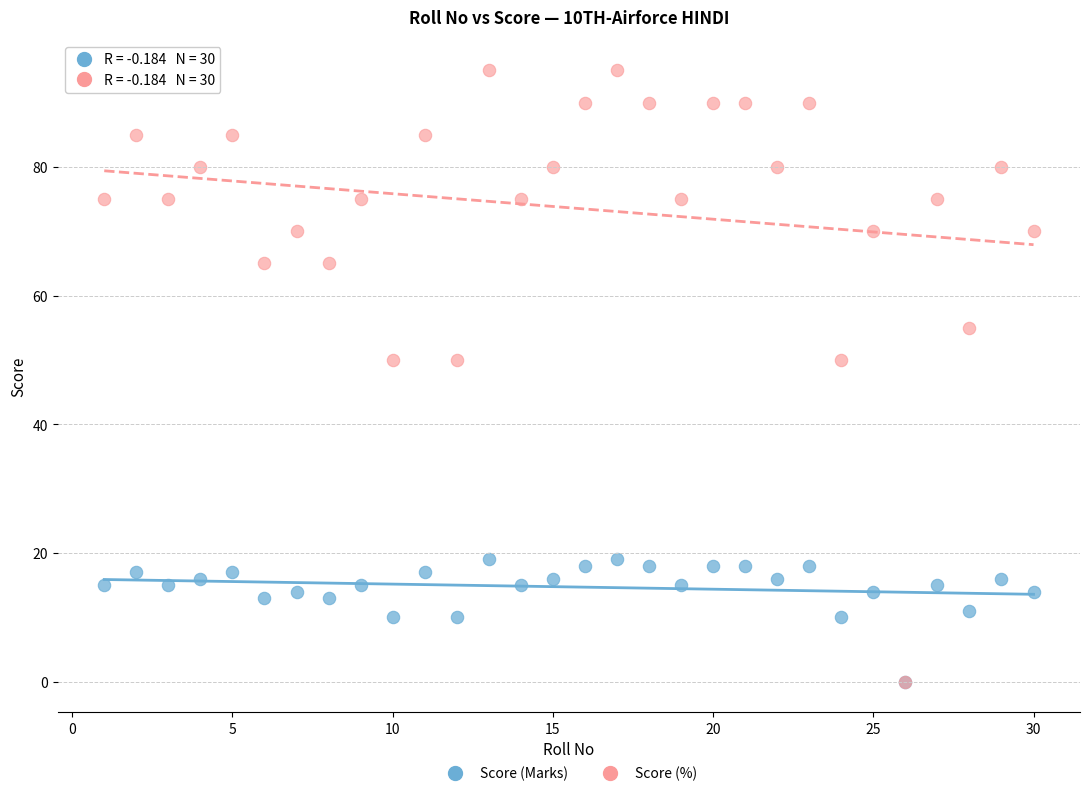

Which series has the largest Y range (max minus min)?

Score (%)